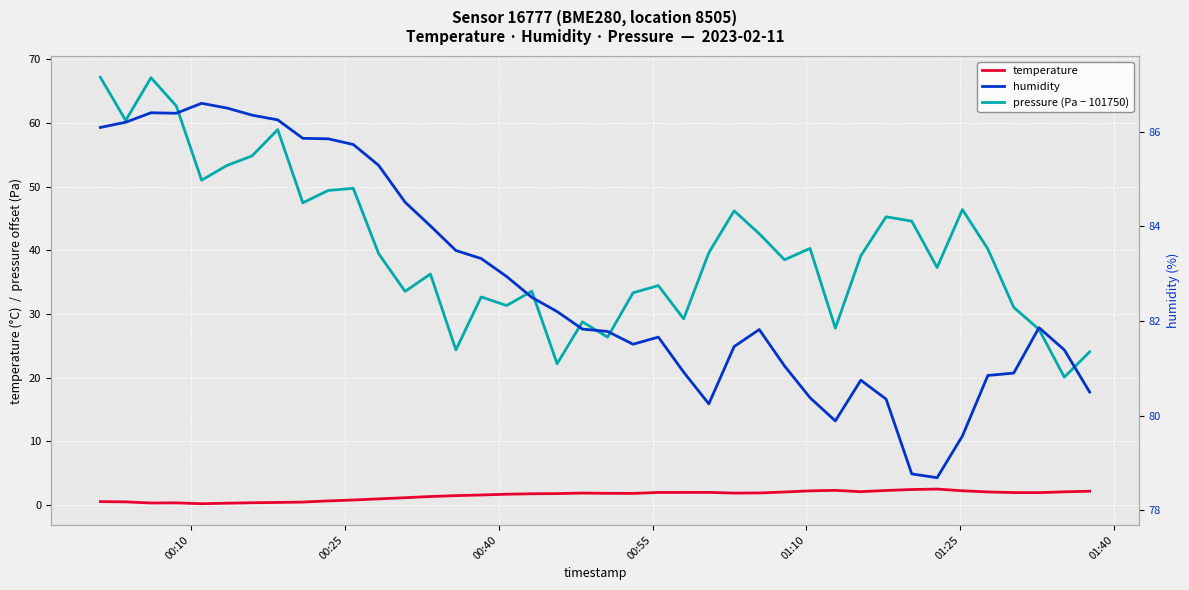

Reading left to right, what are all the values shown in this chart?

temperature: 0.5	0.5	0.3	0.3	0.2	0.3	0.3	0.4	0.4	0.6	0.8	0.9	1.1	1.3	1.4	1.6	1.7	1.7	1.8	1.9	1.8	1.8	1.9	1.9	2.0	1.9	1.9	2.0	2.2	2.3	2.1	2.3	2.4	2.5	2.2	2.0	1.9	1.9	2.0	2.1
pressure (Pa − 101750): 67.2	60.4	67.1	62.7	51.0	53.3	54.8	58.9	47.4	49.4	49.7	39.5	33.5	36.2	24.3	32.7	31.3	33.6	22.2	28.8	26.3	33.3	34.4	29.2	39.6	46.2	42.6	38.5	40.3	27.8	39.1	45.2	44.6	37.3	46.4	40.2	31.0	27.6	20.1	24.0
humidity: 86.1	86.2	86.4	86.4	86.6	86.5	86.3	86.2	85.9	85.8	85.7	85.3	84.5	84.0	83.5	83.3	82.9	82.5	82.2	81.8	81.8	81.5	81.7	80.9	80.2	81.5	81.8	81.0	80.4	79.9	80.8	80.3	78.8	78.7	79.6	80.8	80.9	81.9	81.4	80.5